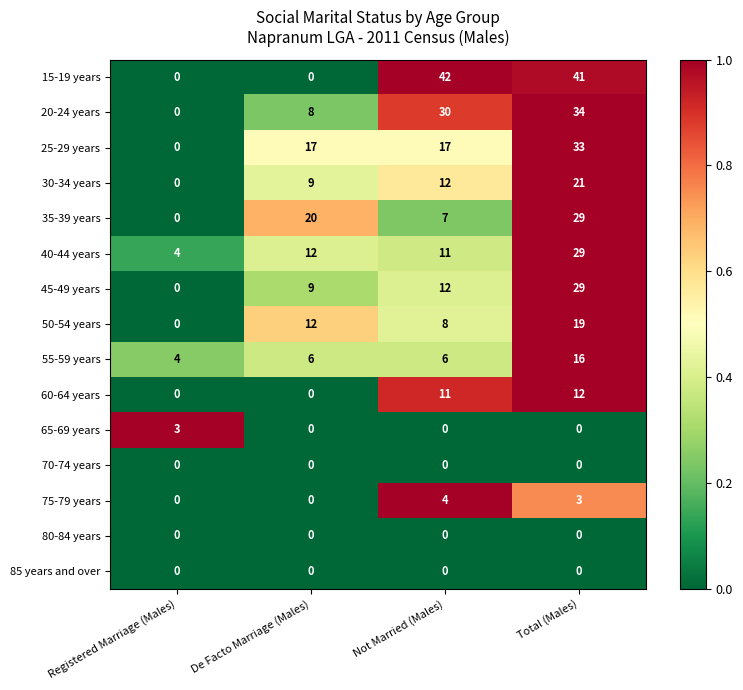

What is the maximum value shown in the chart?

42